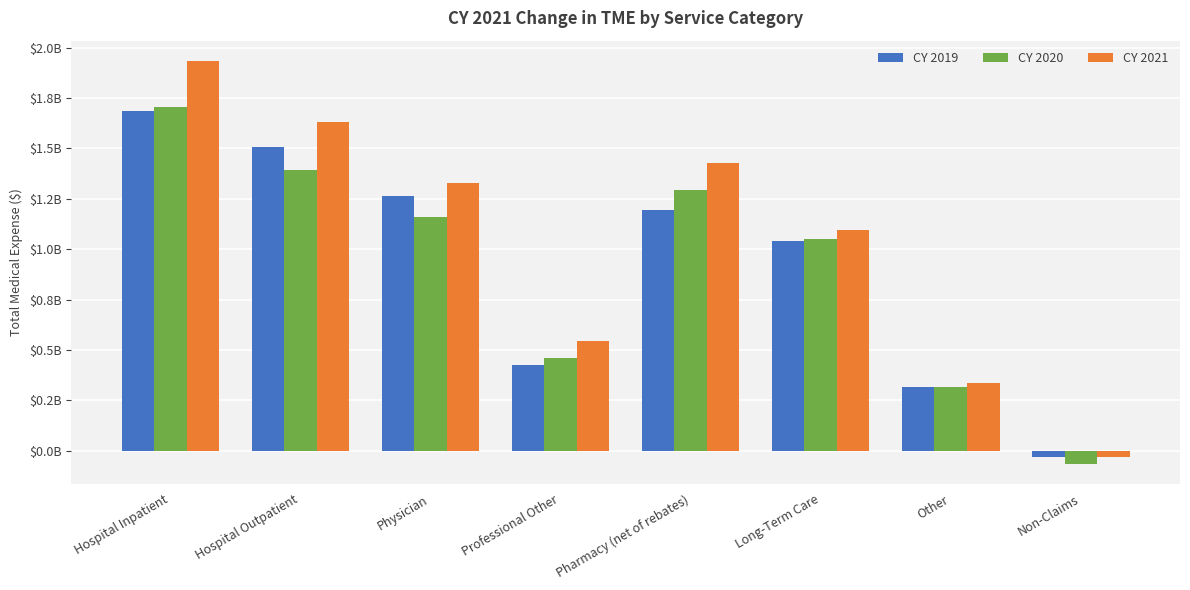

Are the bars horizontal?

No